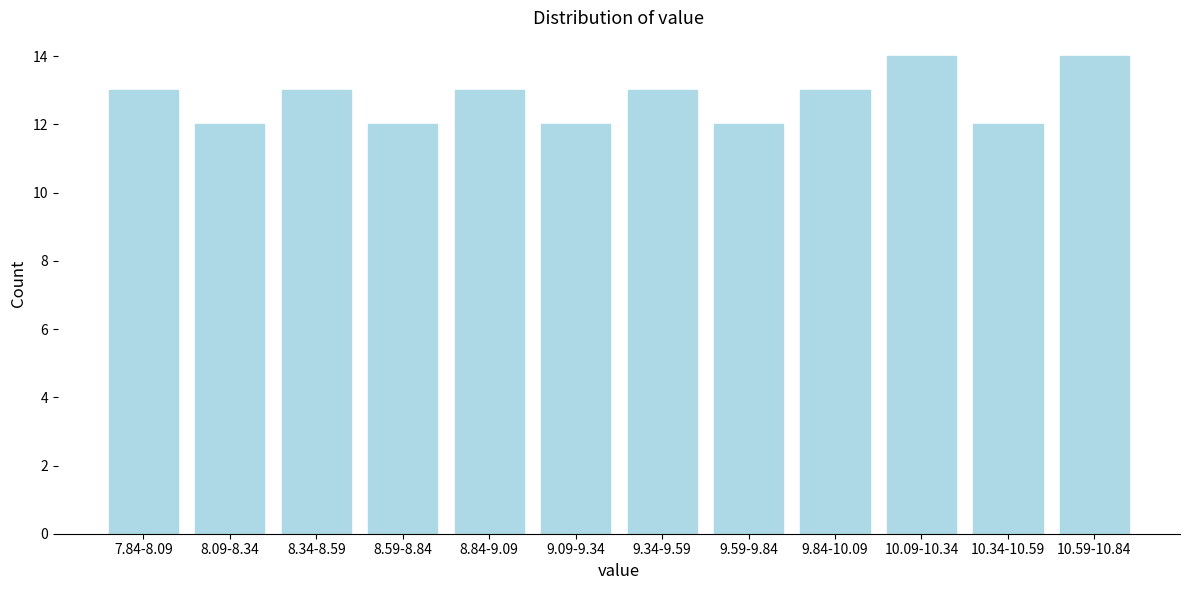

Reading left to right, transcribe all the data shown in this chart.

13	12	13	12	13	12	13	12	13	14	12	14